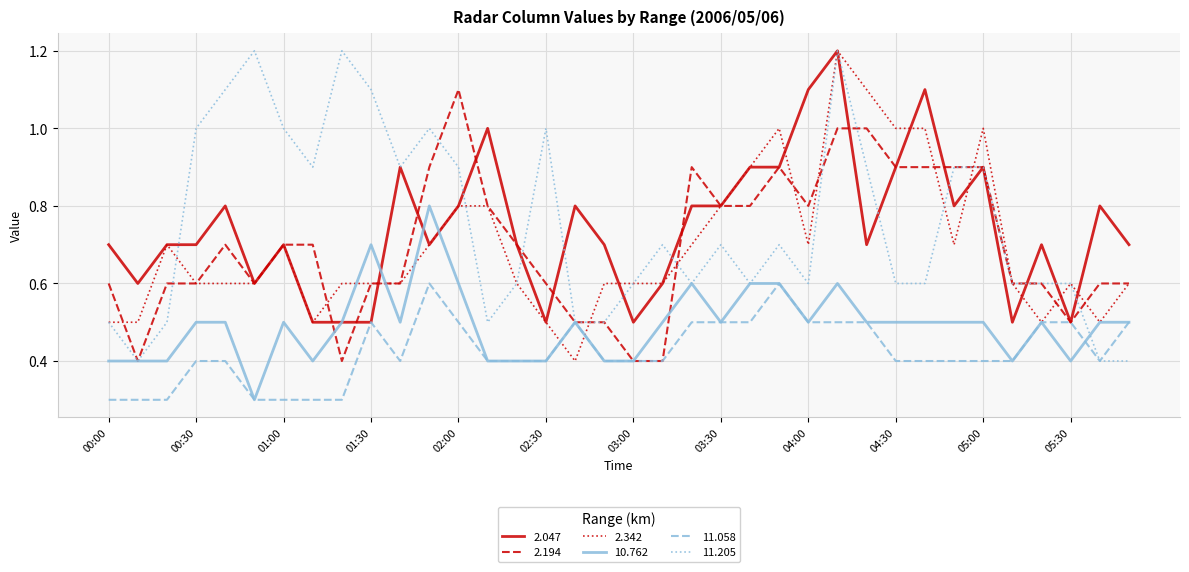

What is the minimum value shown in the chart?

0.3